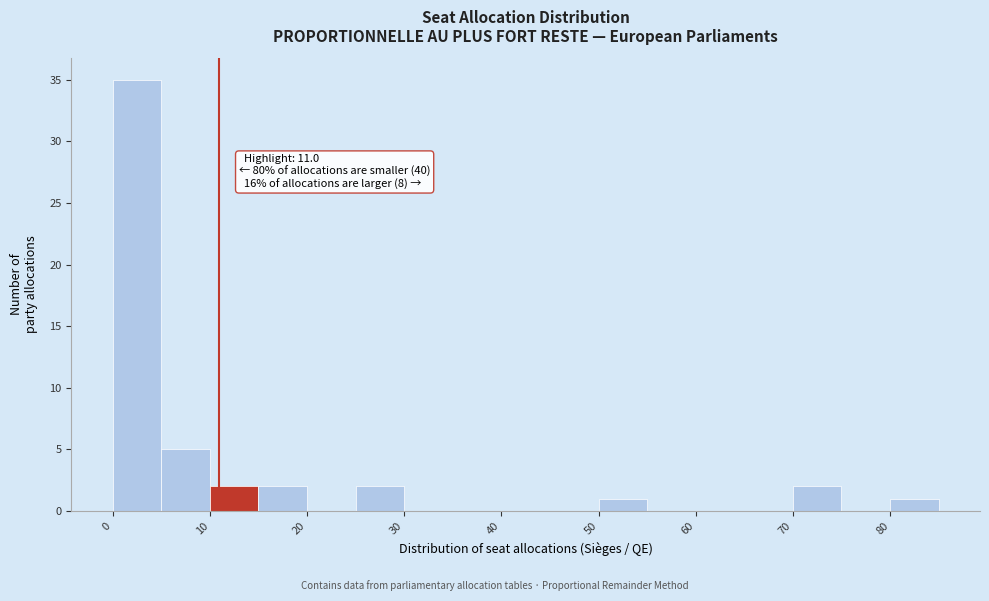

Which range on the x-axis has the tallest bar?

0 to 5